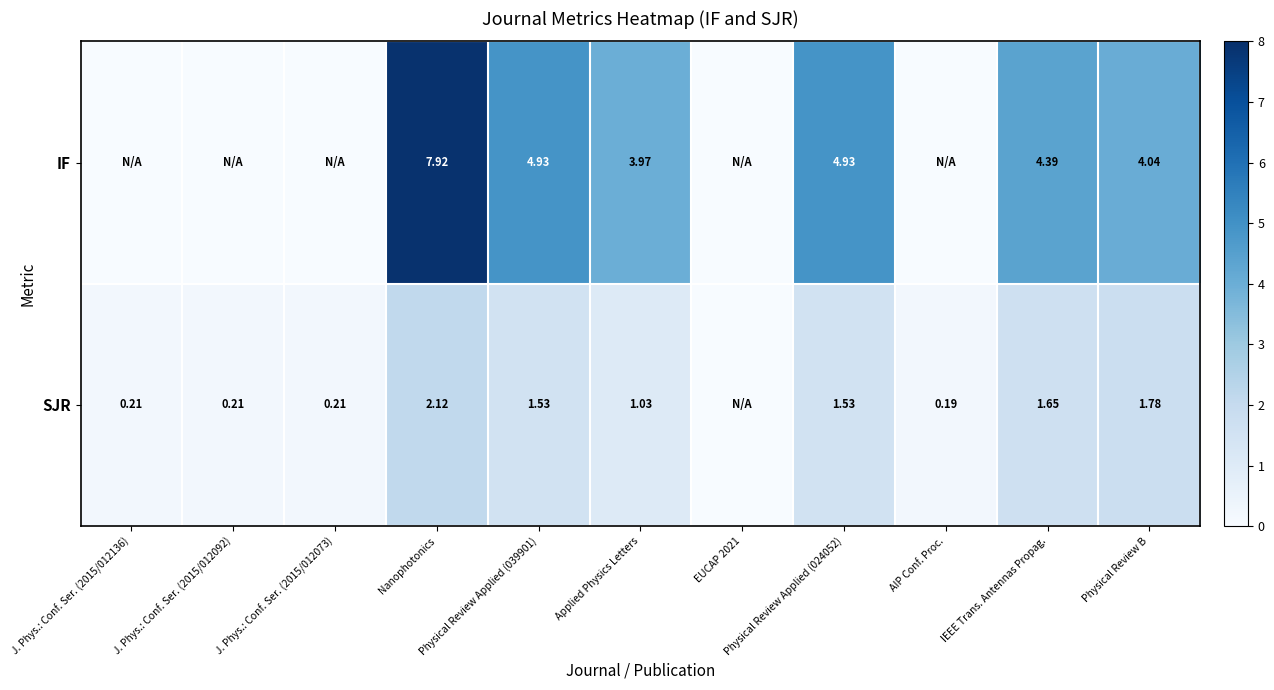

Count the number of data series in this chart.

2